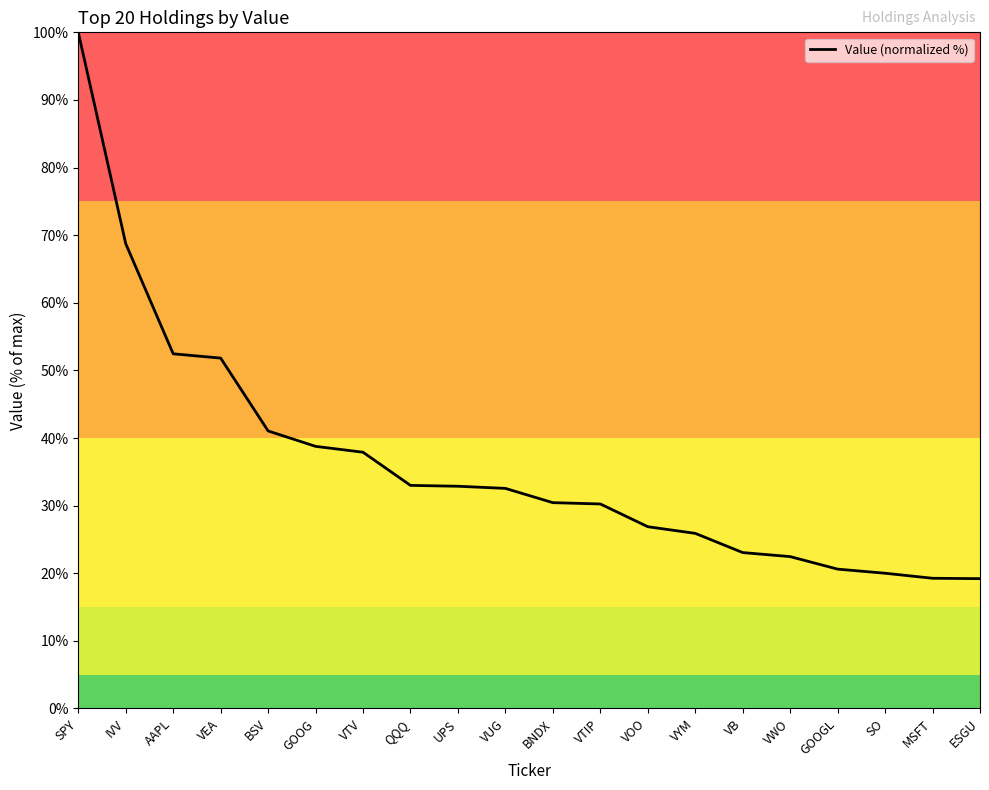

Is this an area chart (filled region under the line)?

No